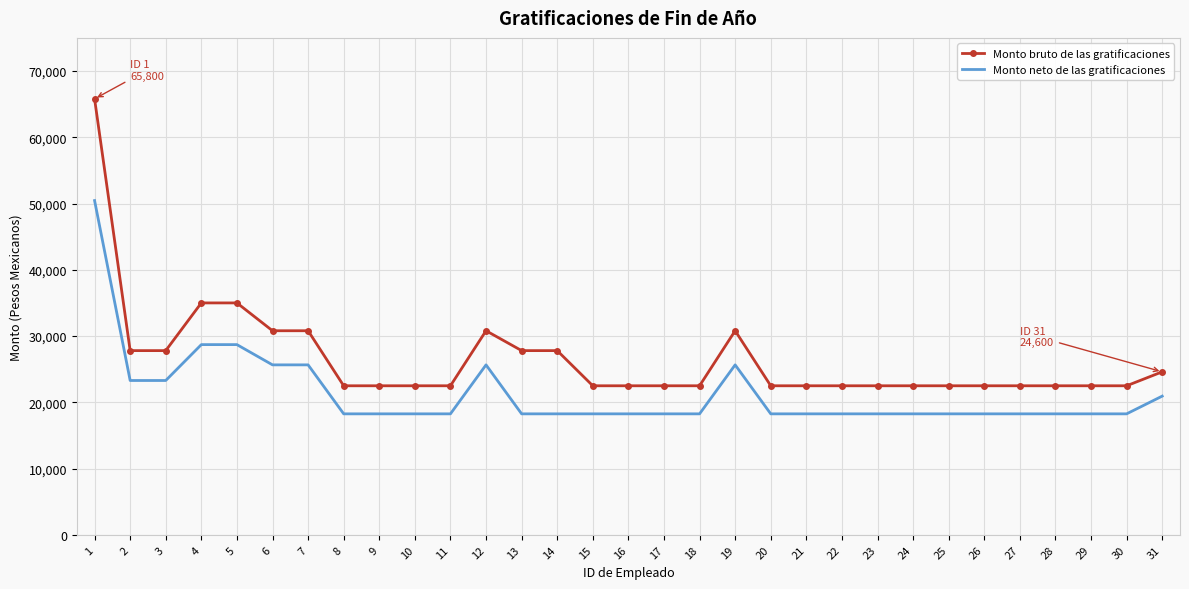

What is the maximum value shown in the chart?

65800.0